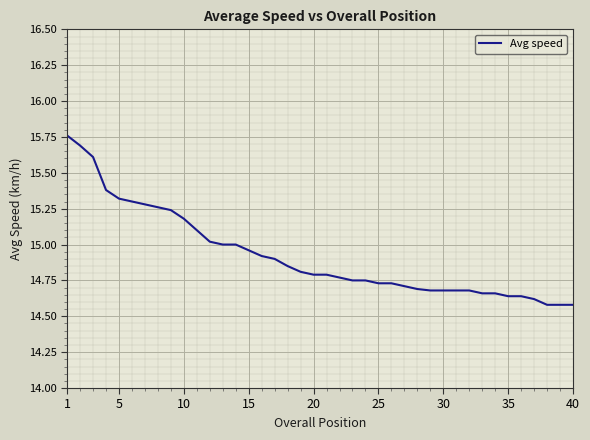

What is the difference between the maximum and minimum values?

1.2